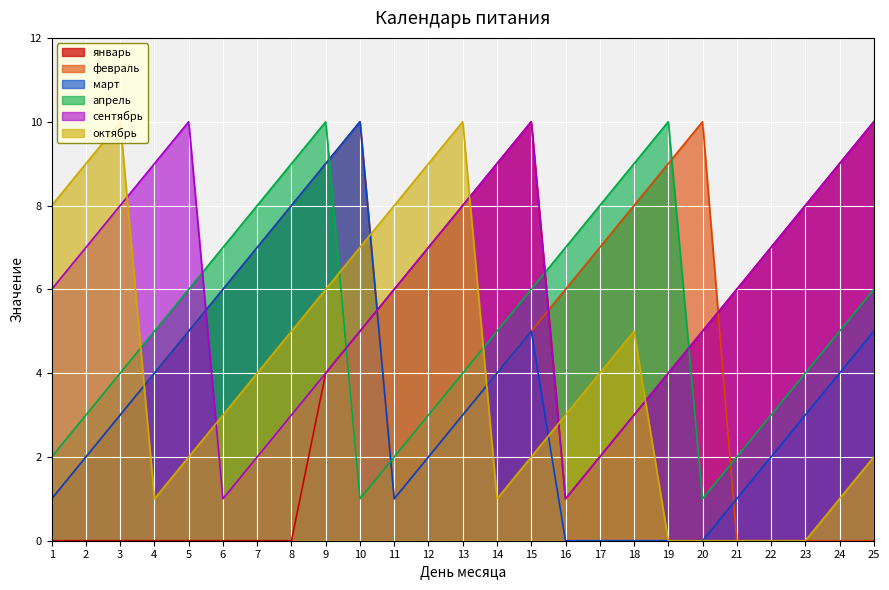

Does the chart display data point markers on the line(s)?

No